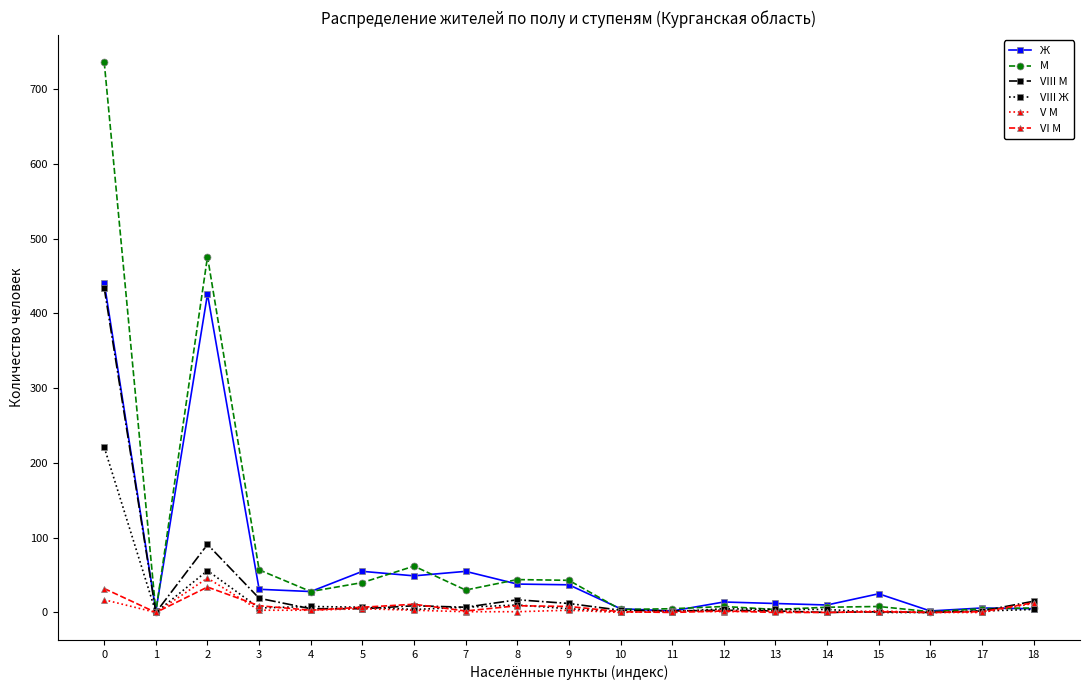

Which series has the widest spread of values?

М